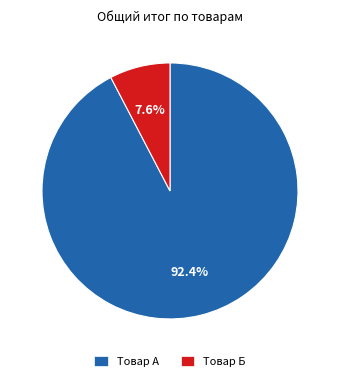

Which slice is the smallest?

Товар Б